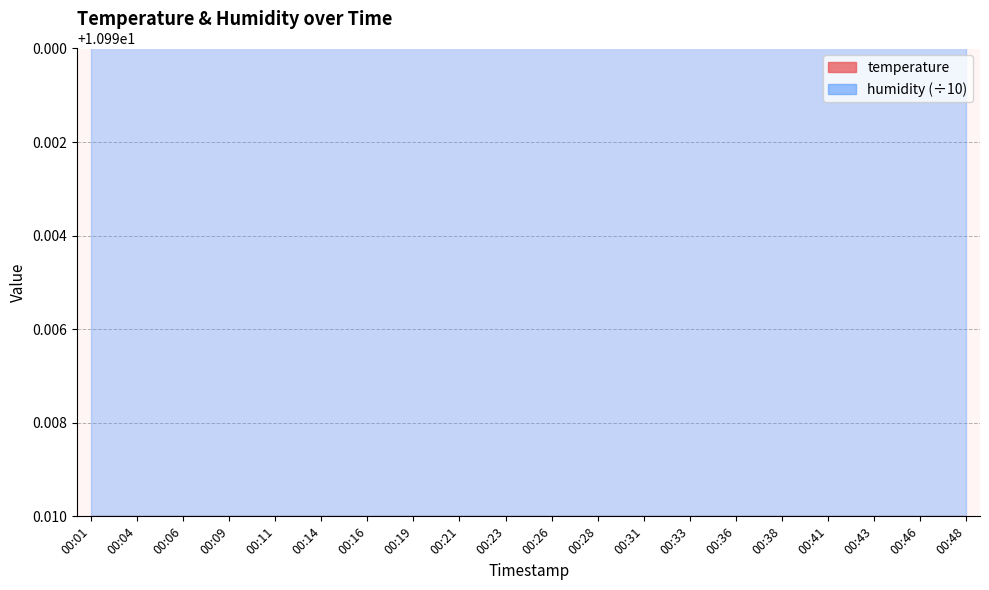

How many interior local valleys (lower than both neighbors) does the data have?

2